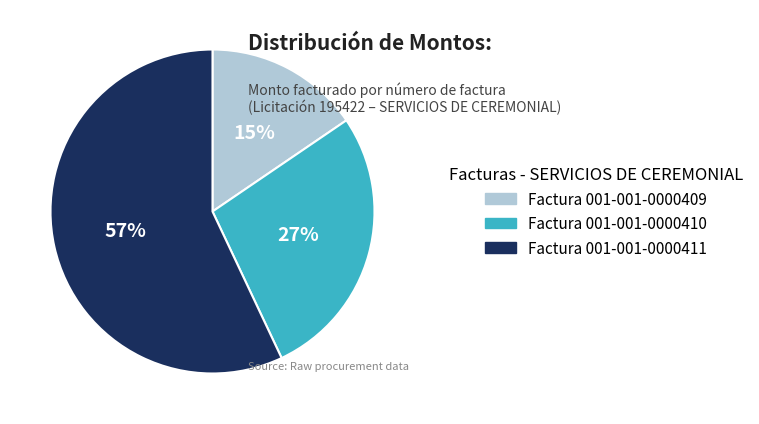

To the nearest percent, what is the average slice percentage?

33%